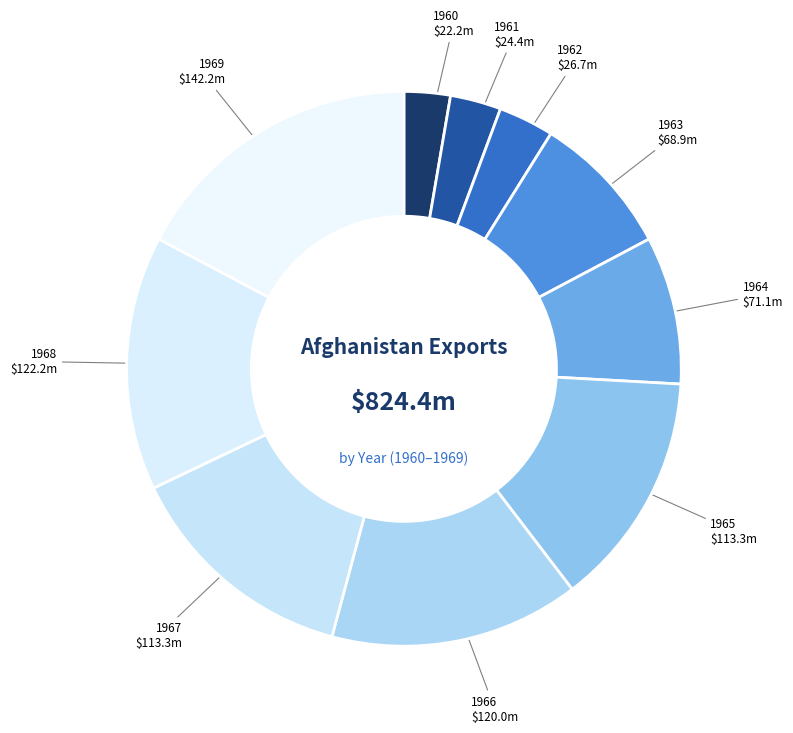

Does any single category account for the majority?

No